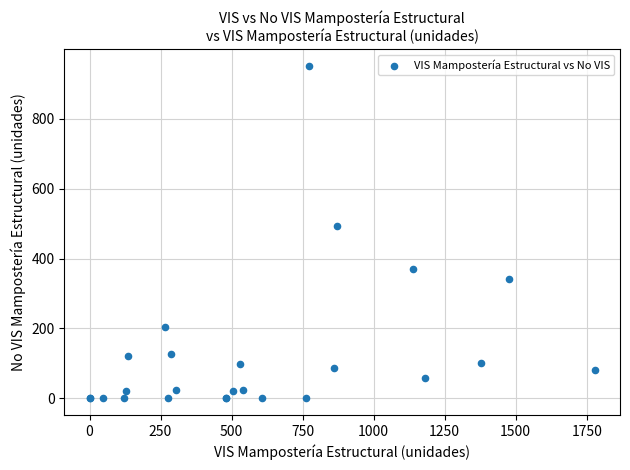

What Y value in the scatter plot is closest to 475?

492